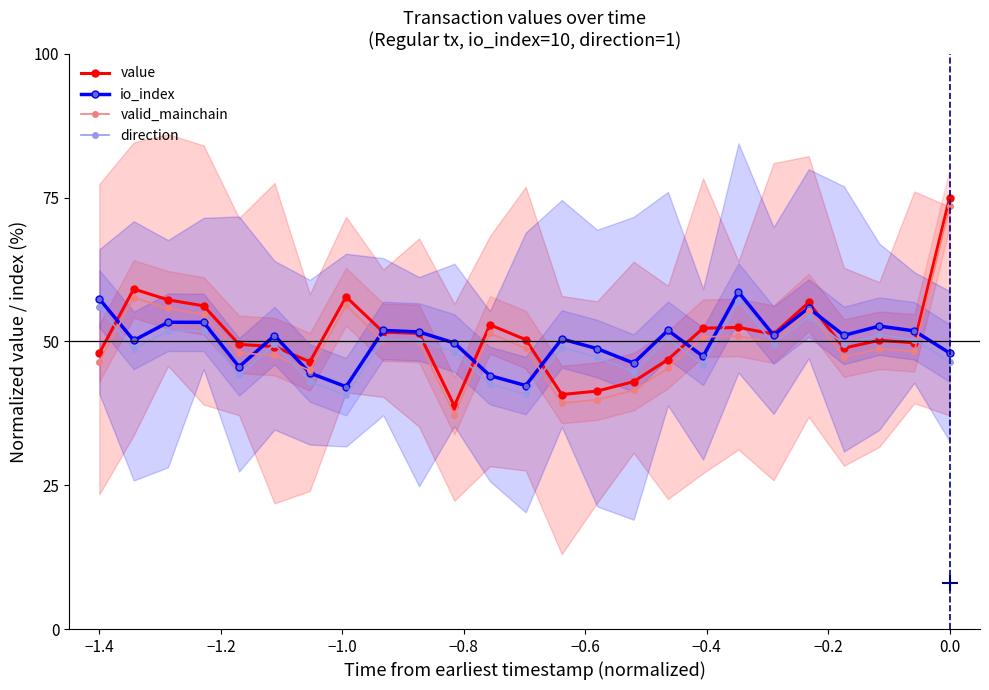

What is the value of the direction point at the 14th from the left?

48.9